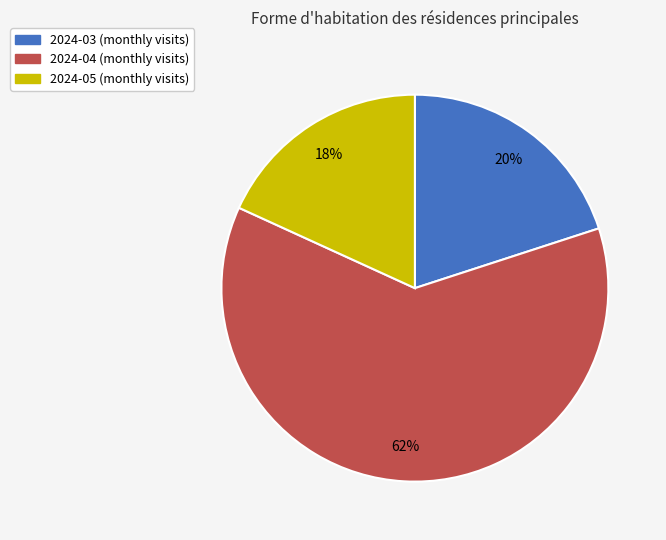

To the nearest percent, what is the difference between the largest and smallest slice percentages?

44%